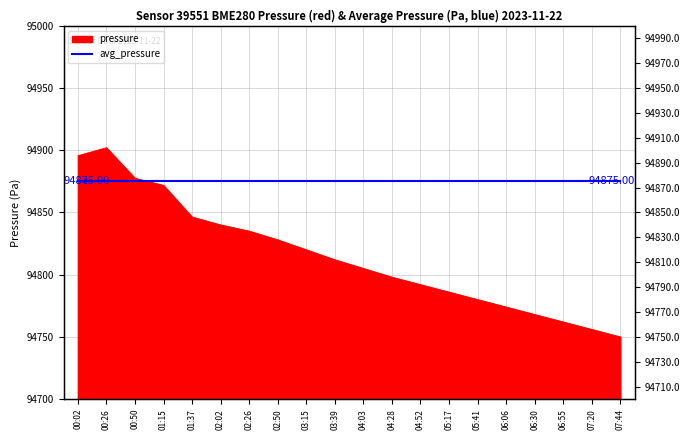

Which category has the lowest value across all series?

07:44